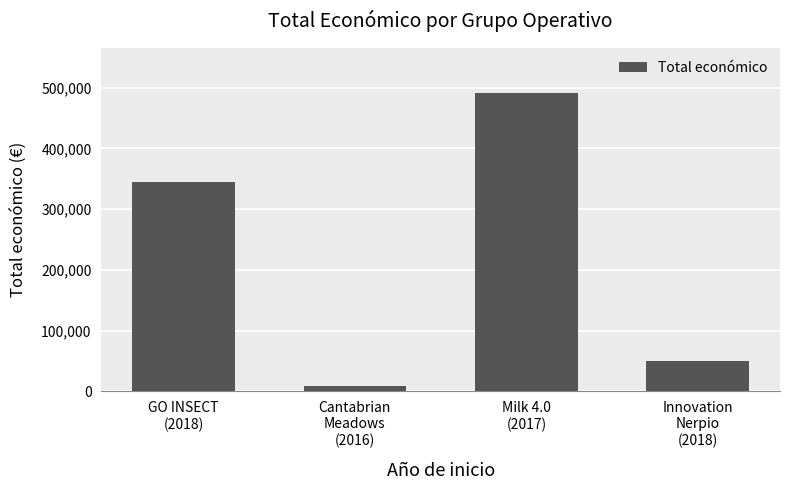

What is the maximum value shown in the chart?

491483